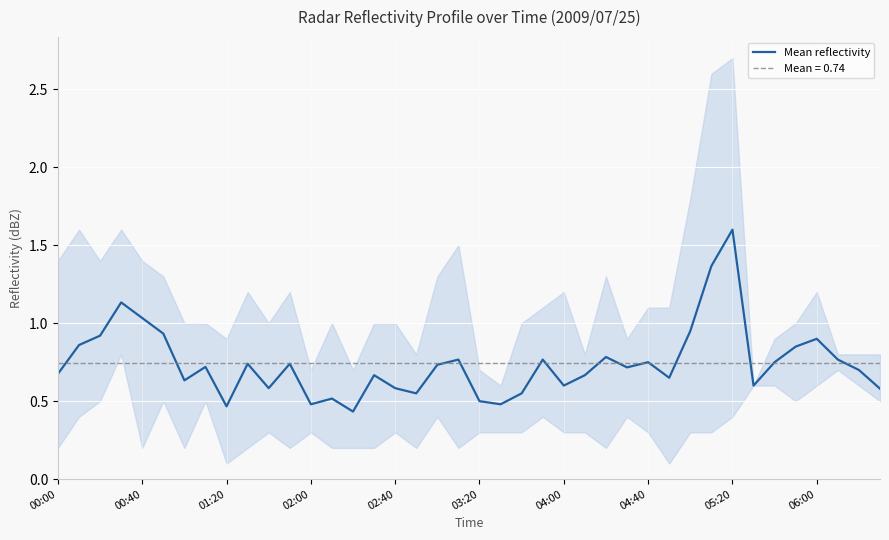

What is the maximum value for Mean reflectivity?

1.6